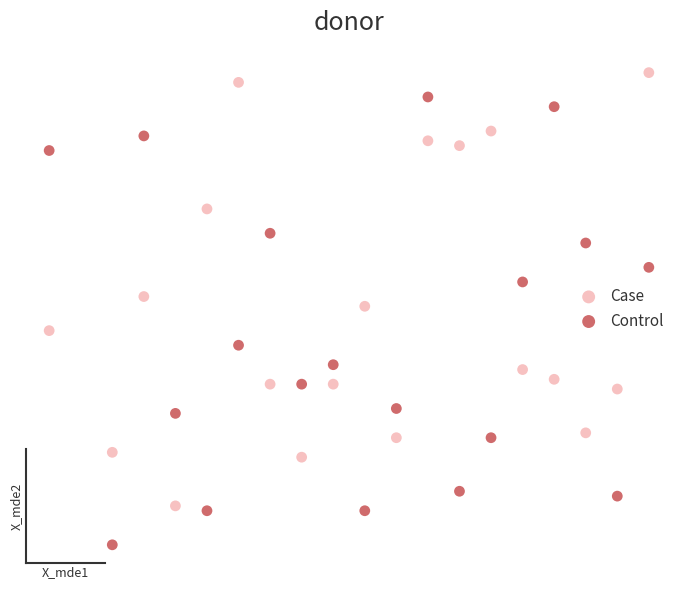

What are all the series names shown in the legend?

Case, Control